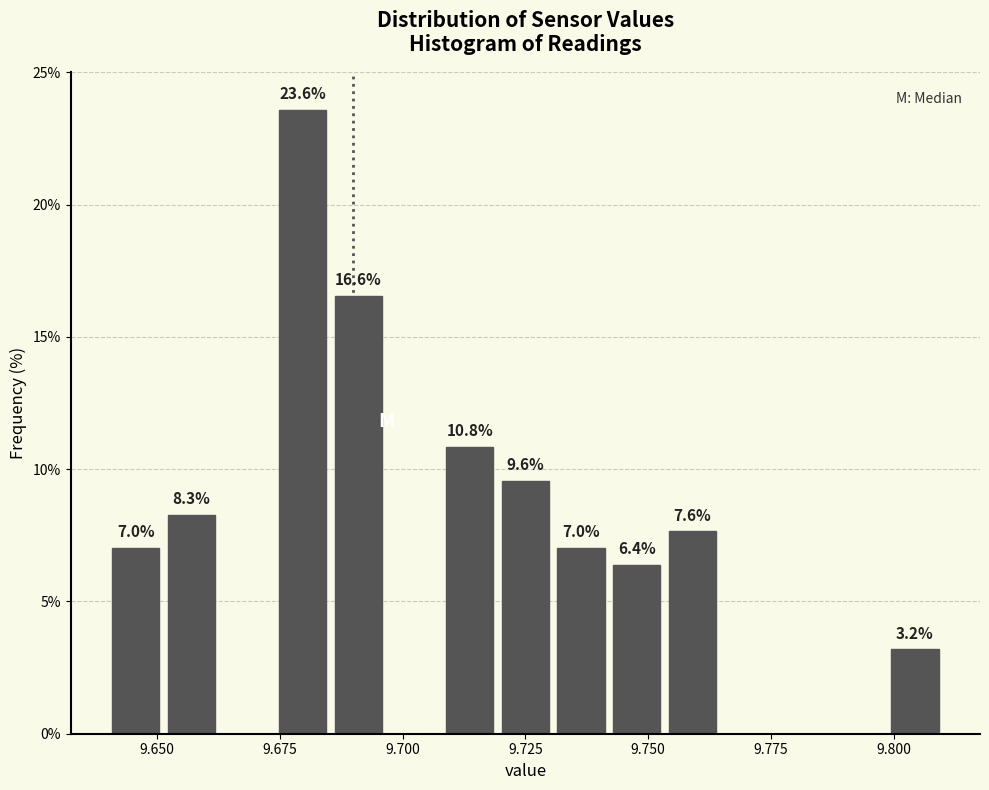

Around what value on the x-axis is the tallest bar? Give the approximate position of its centre, as read against the axis.

9.680